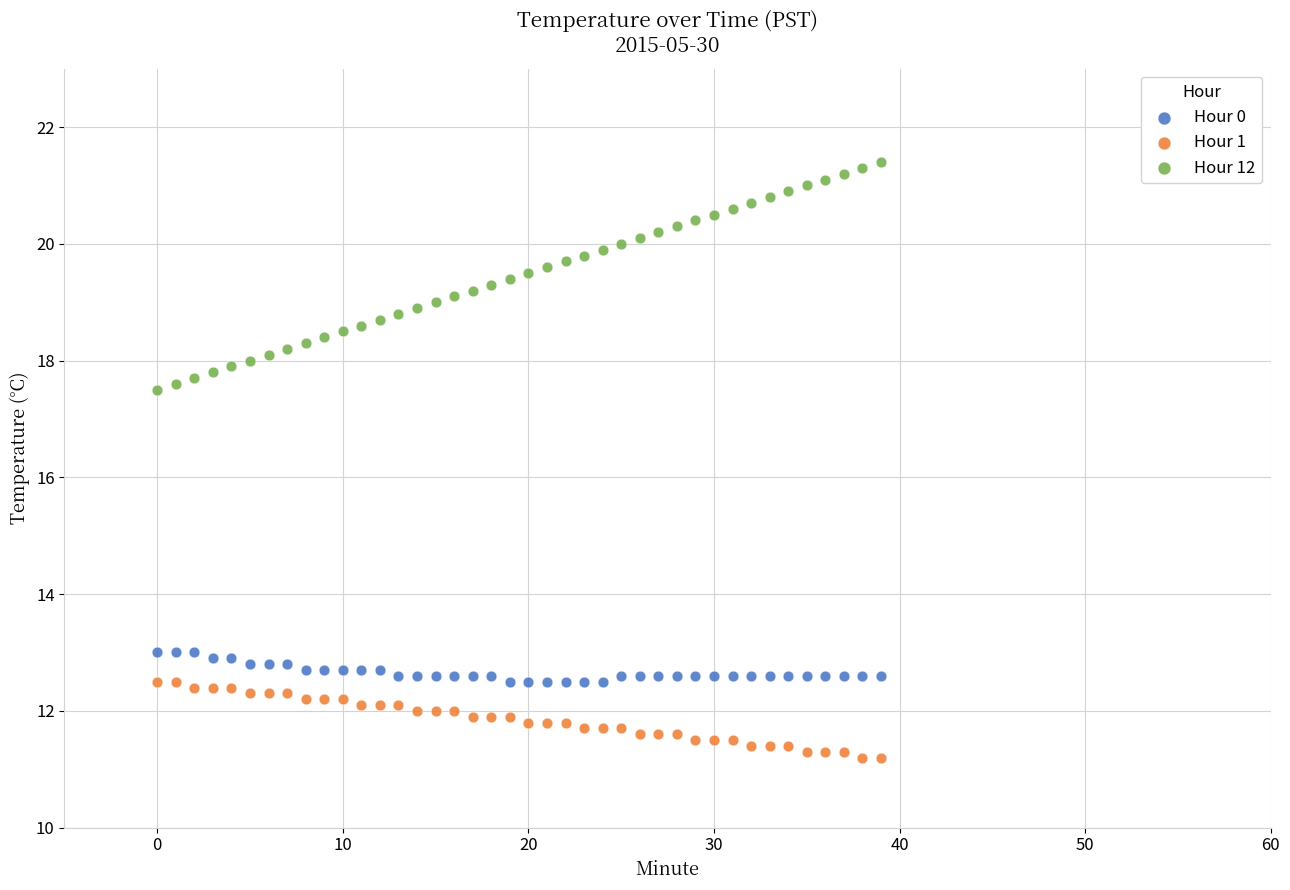

Which series has the largest Y range (max minus min)?

Hour 12